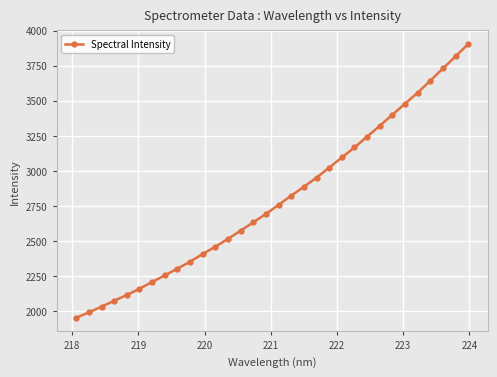

What is the difference between the second highest and second lowest values?

1823.8